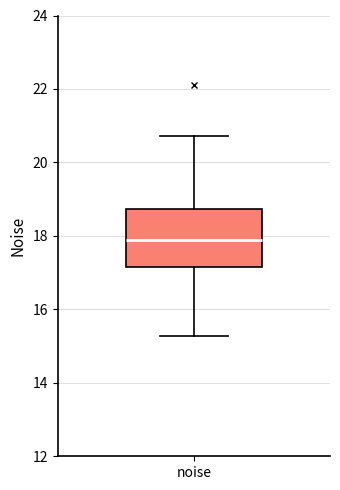

Read this box plot against the y-axis: the position of the median line, the range covered by the box, and the ends of both whiskers. The values are not printed on the chart, so give them approximately, as read against the axis.

median 17.8, box 17.2 to 18.8, whiskers 15.2 to 20.8